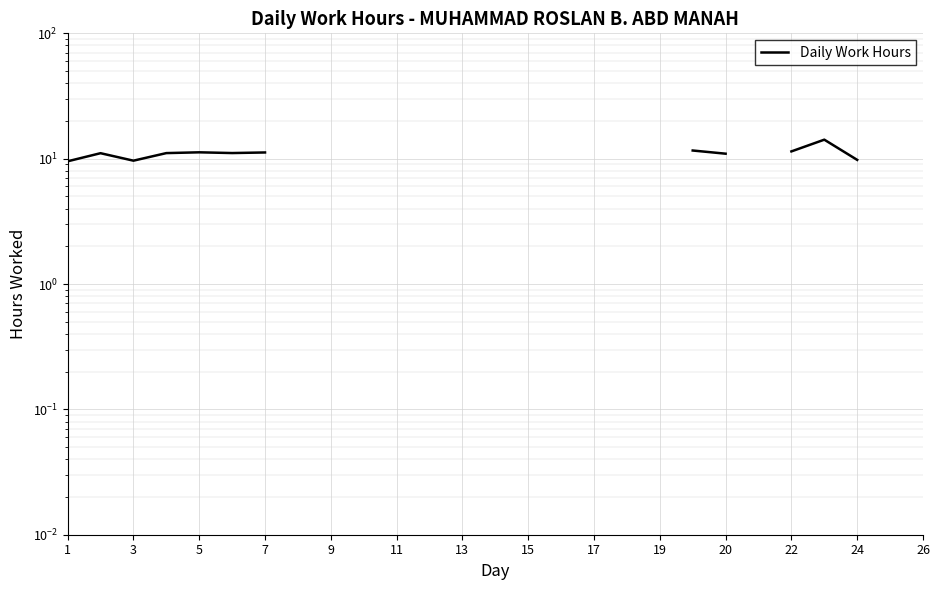

What is the difference between the maximum and minimum values?

10.9